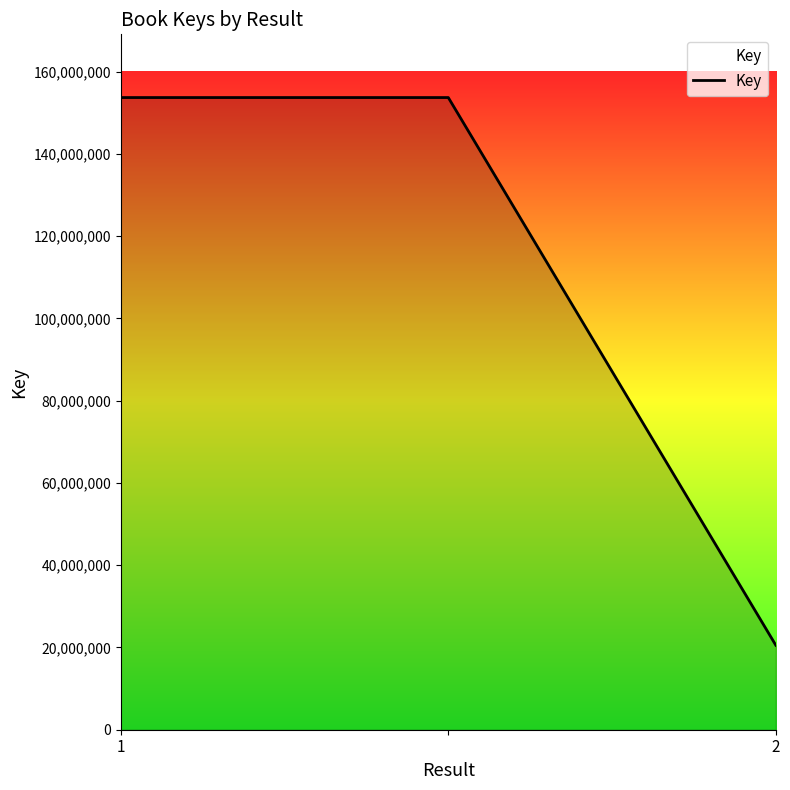

What is the sum of all values?

327888173